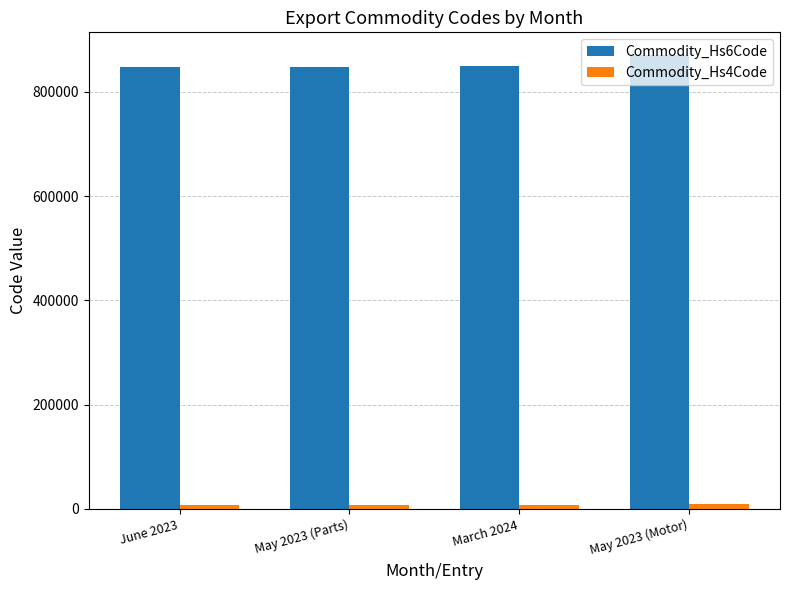

Which series has the largest total across all categories?

Commodity_Hs6Code